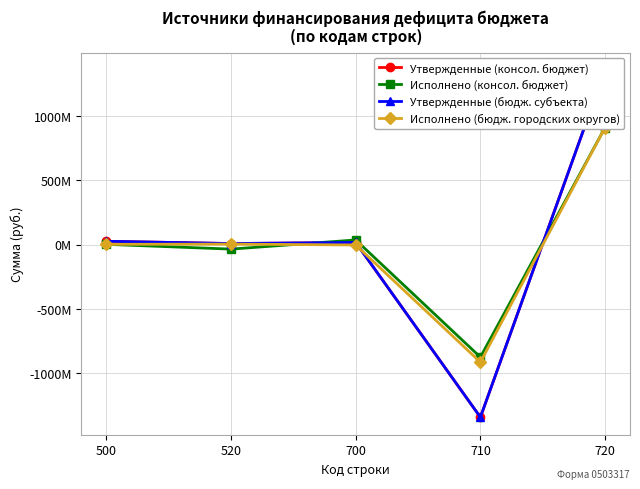

Which series has the widest spread of values?

Утвержденные (консол. бюджет)